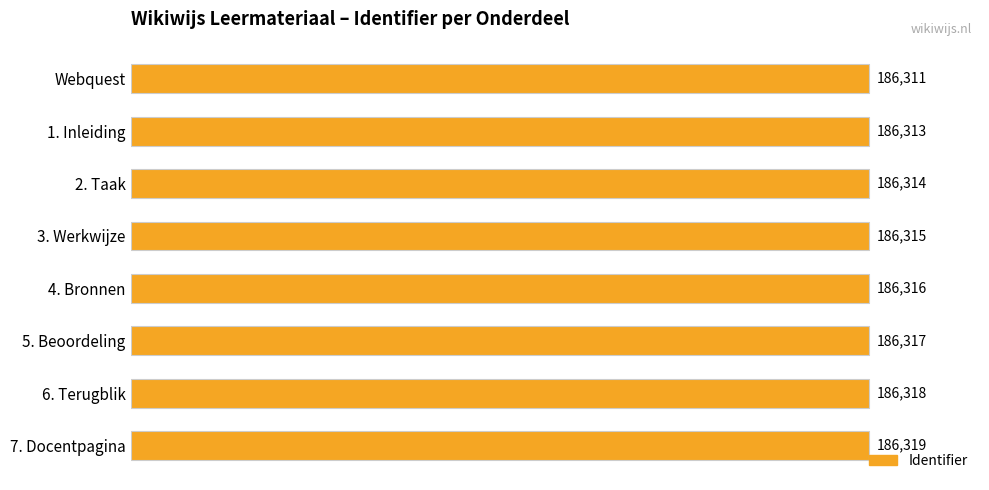

What is the maximum value shown in the chart?

186319